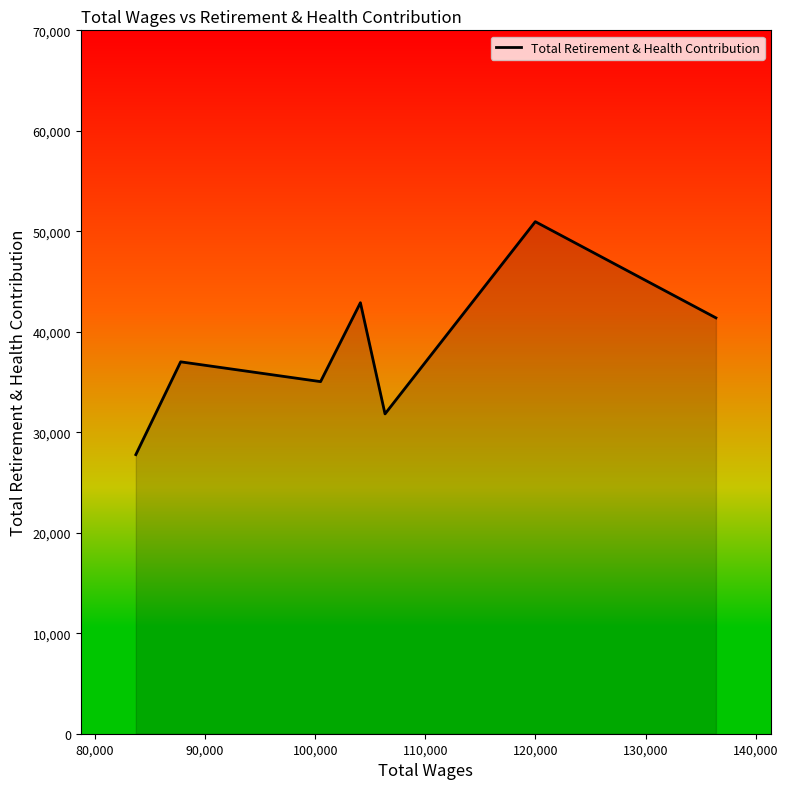

What is the minimum value shown in the chart?

27776